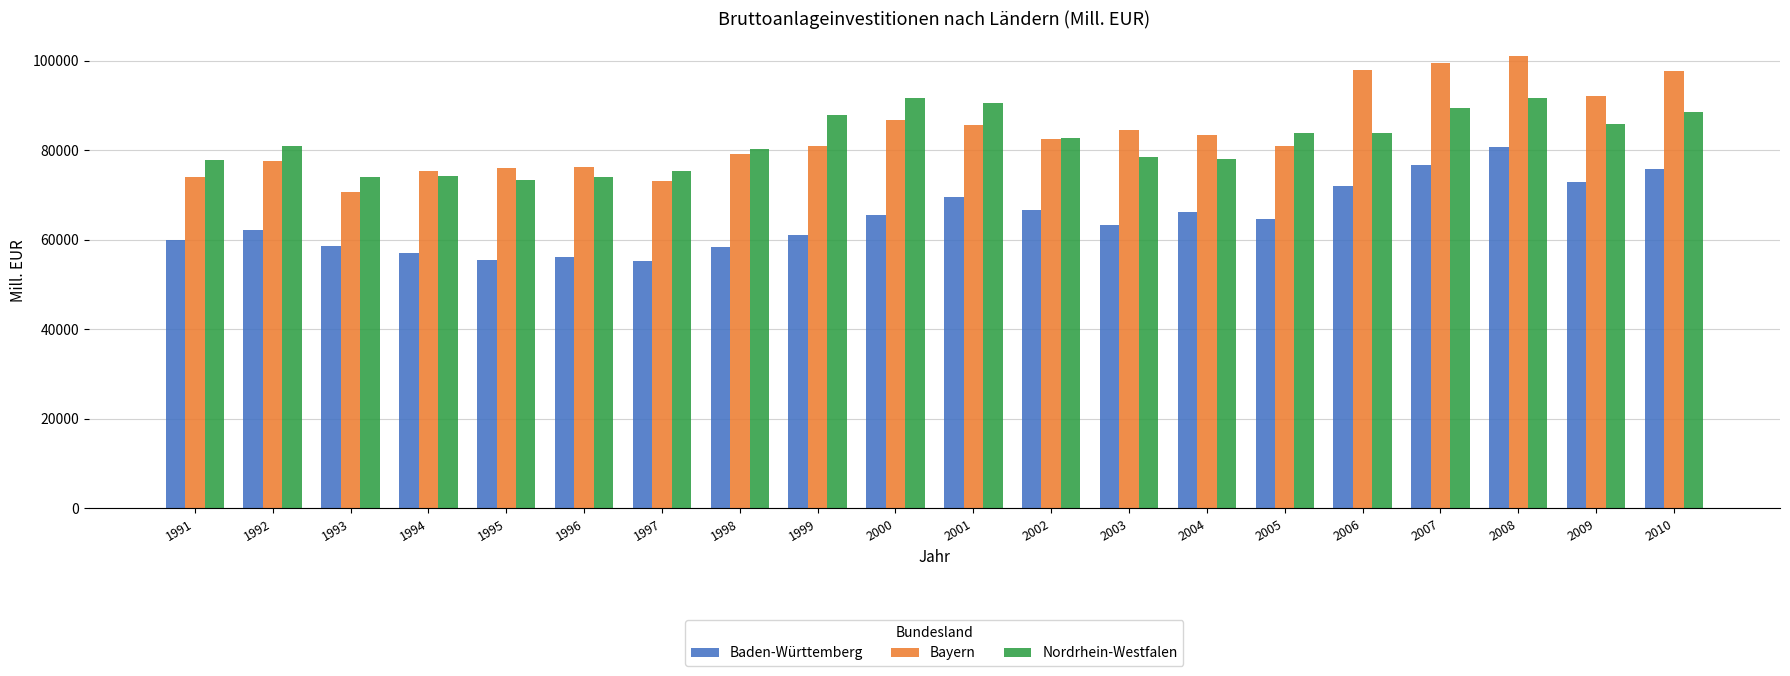

List the series in order of their peak value, highest first.

Bayern, Nordrhein-Westfalen, Baden-Württemberg